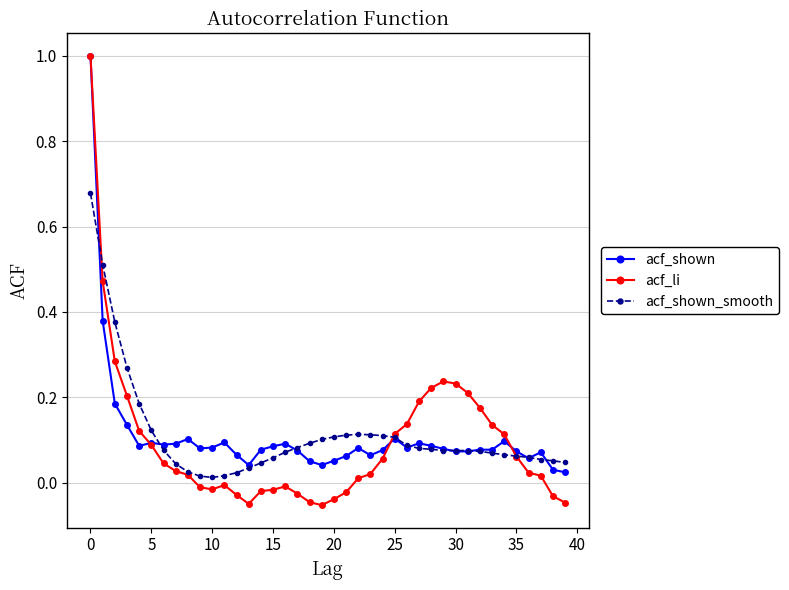

What is the greatest value displayed?

1.0